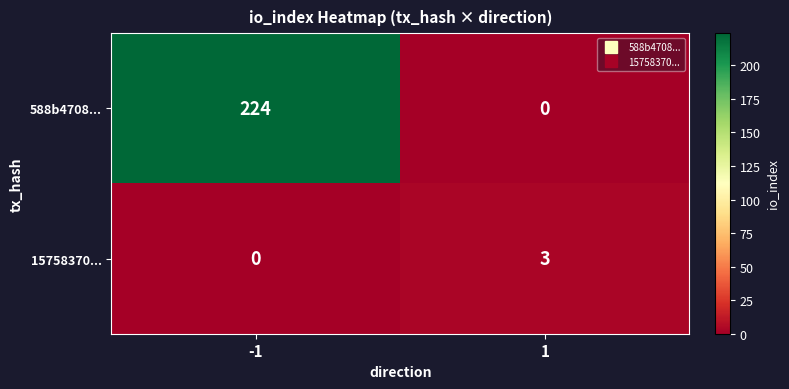

Rank the series at -1 from lowest to highest value.

15758370..., 588b4708...